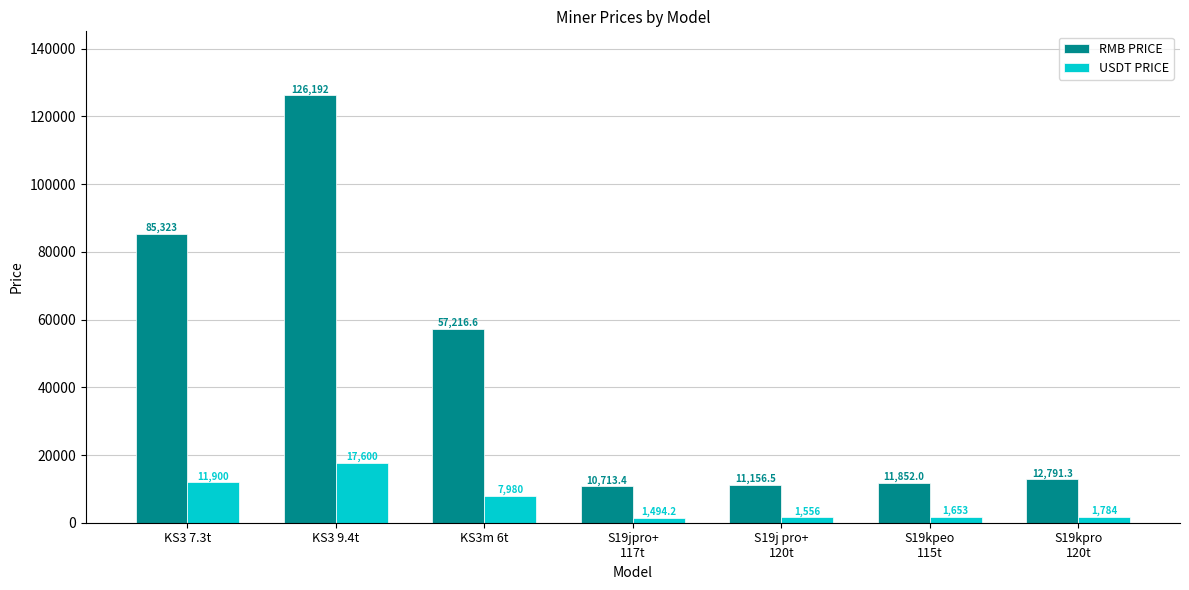

Reading right to left, extract all data points from this chart.

RMB PRICE: S19kpro
120t=12791.3	S19kpeo
115t=11852.0	S19j pro+
120t=11156.5	S19jpro+
117t=10713.4	KS3m 6t=57216.6	KS3 9.4t=126192.0	KS3 7.3t=85323.0
USDT PRICE: S19kpro
120t=1784.0	S19kpeo
115t=1653.0	S19j pro+
120t=1556.0	S19jpro+
117t=1494.2	KS3m 6t=7980.0	KS3 9.4t=17600.0	KS3 7.3t=11900.0